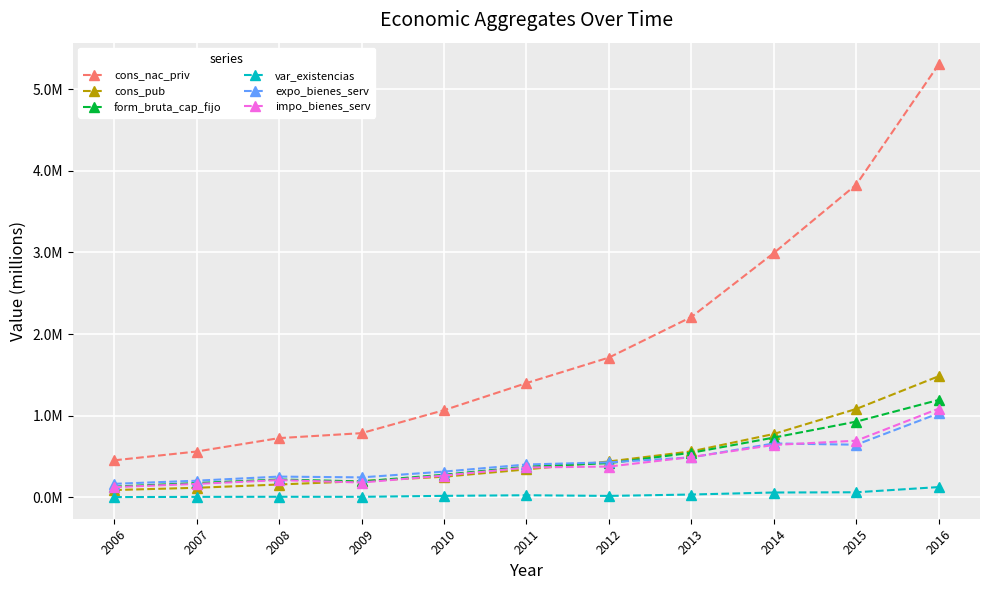

Is the value of expo_bienes_serv at 2008 greater than the value of impo_bienes_serv at 2007?

Yes